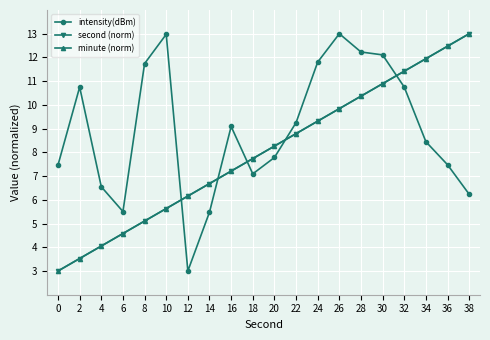

What is the sum of the intensity(dBm) values at 30 and 8?

23.8